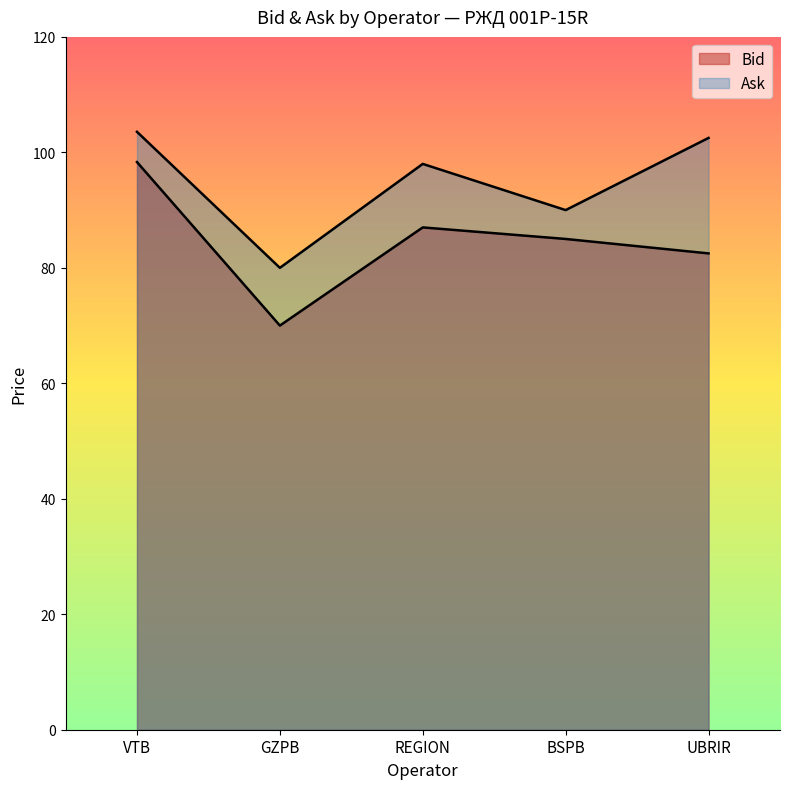

What are all the series names shown in the legend?

Bid, Ask